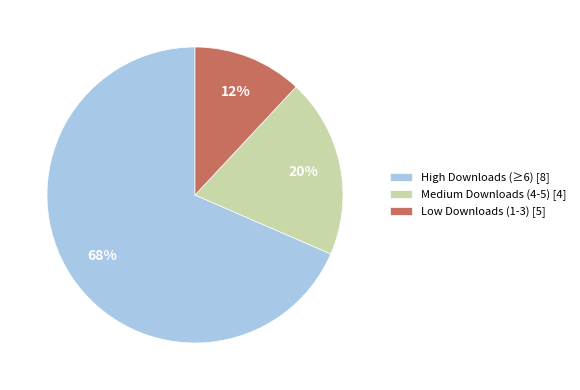

To the nearest percent, what portion does Low Downloads (1-3) [5] represent?

12%